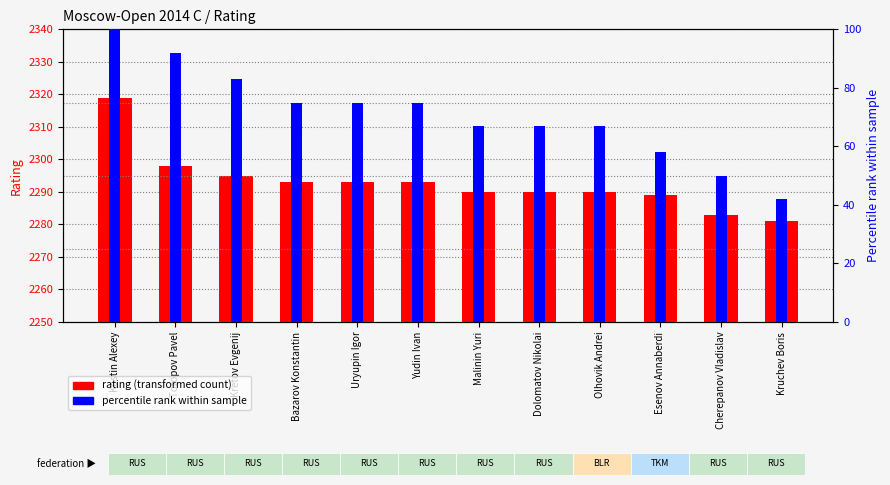

What is the difference between the second highest and minimum values in the rating (transformed count) series?

17